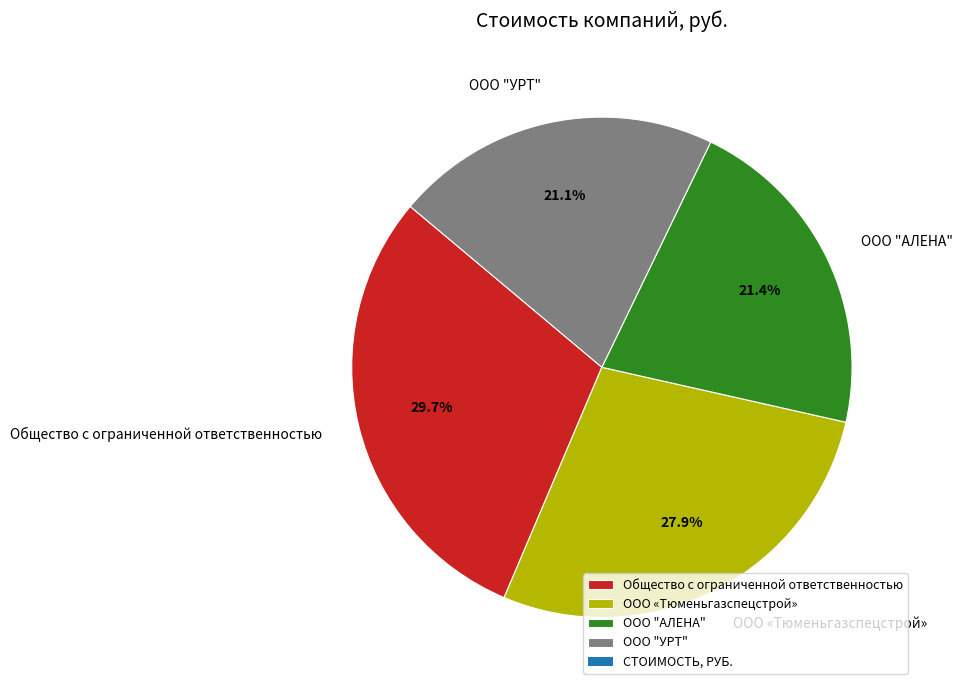

To the nearest percent, what is the difference between the largest and smallest slice percentages?

9%